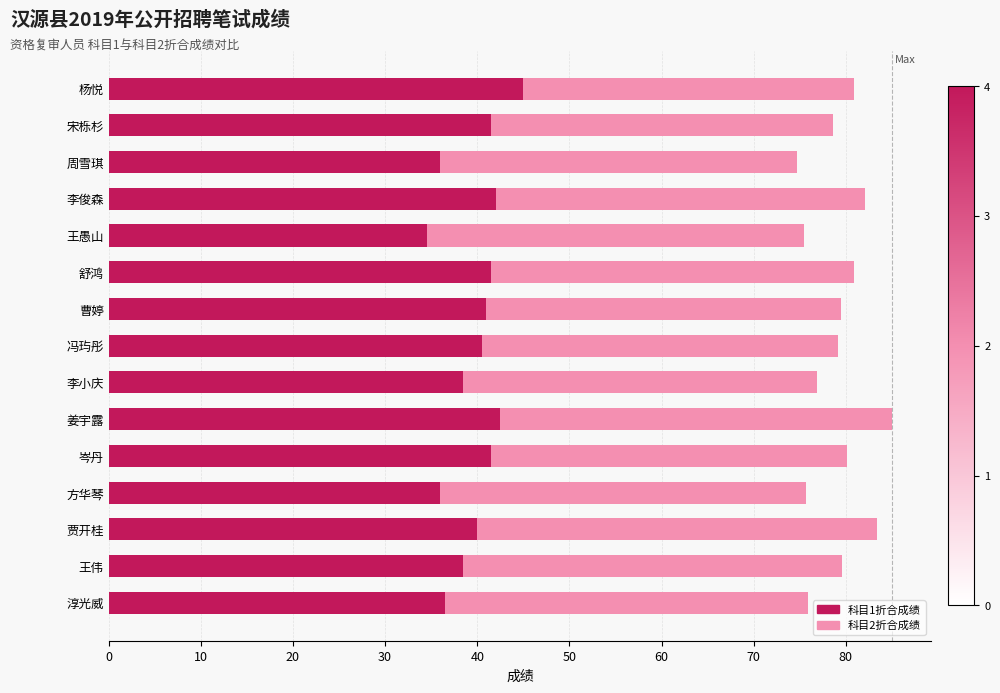

Which category has the highest value in the 科目1折合成绩 series?

杨悦